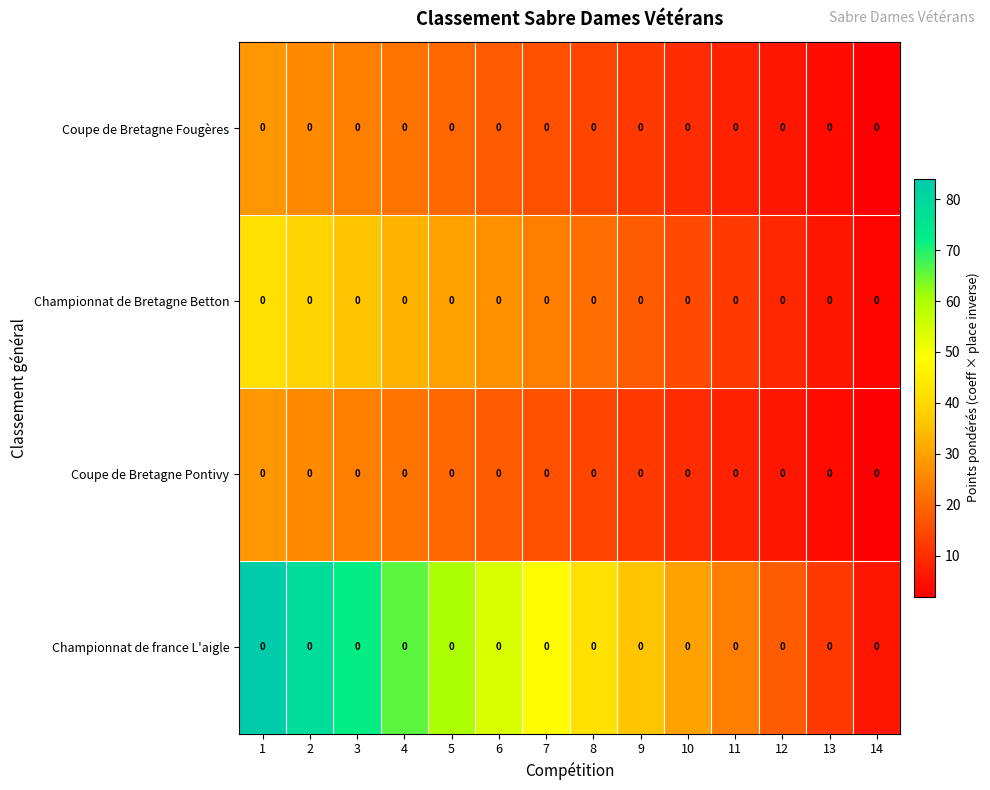

What is the approximate value of Coupe de Bretagne Pontivy at 7, to the nearest 10?

20